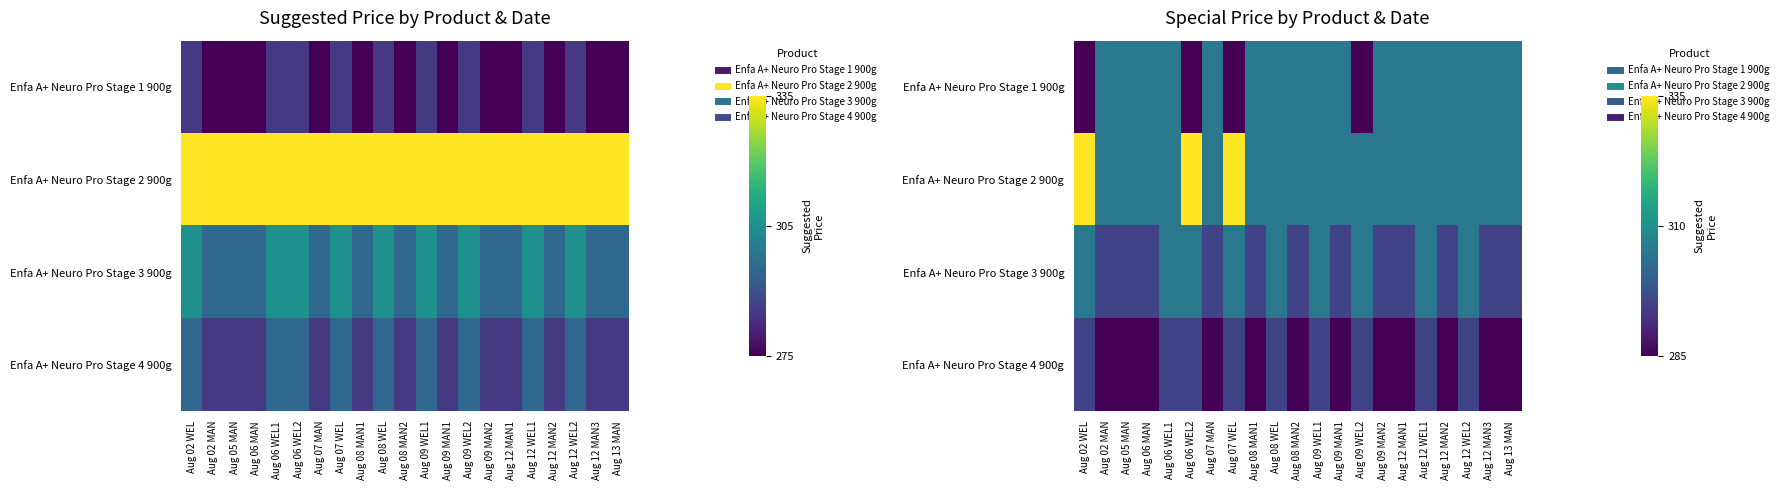

Count the number of data series in this chart.

4